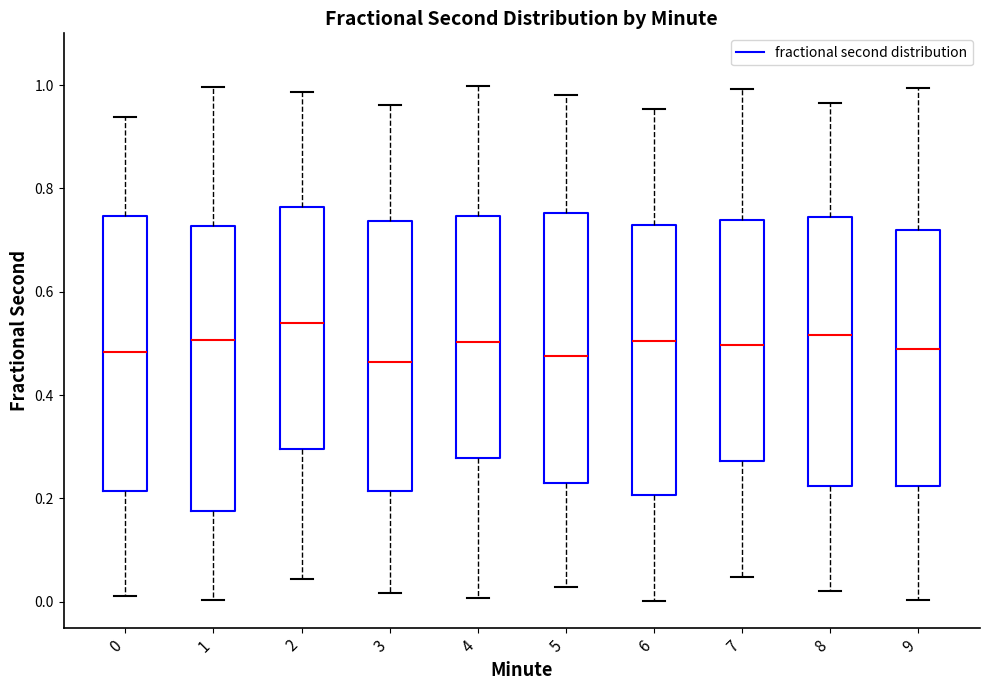

Reading left to right, read every box against the y-axis: the position of its median line, the range the box covers, and the ends of its whiskers. The values are not printed on the chart, so give them approximately, as read against the axis.

0: median 0.48, box 0.22 to 0.74, whiskers 0.02 to 0.94
1: median 0.50, box 0.18 to 0.72, whiskers 0.00 to 1.00
2: median 0.54, box 0.30 to 0.76, whiskers 0.04 to 0.98
3: median 0.46, box 0.22 to 0.74, whiskers 0.02 to 0.96
4: median 0.50, box 0.28 to 0.74, whiskers 0.00 to 1.00
5: median 0.48, box 0.22 to 0.76, whiskers 0.02 to 0.98
6: median 0.50, box 0.20 to 0.72, whiskers 0.00 to 0.96
7: median 0.50, box 0.28 to 0.74, whiskers 0.04 to 1.00
8: median 0.52, box 0.22 to 0.74, whiskers 0.02 to 0.96
9: median 0.48, box 0.22 to 0.72, whiskers 0.00 to 1.00